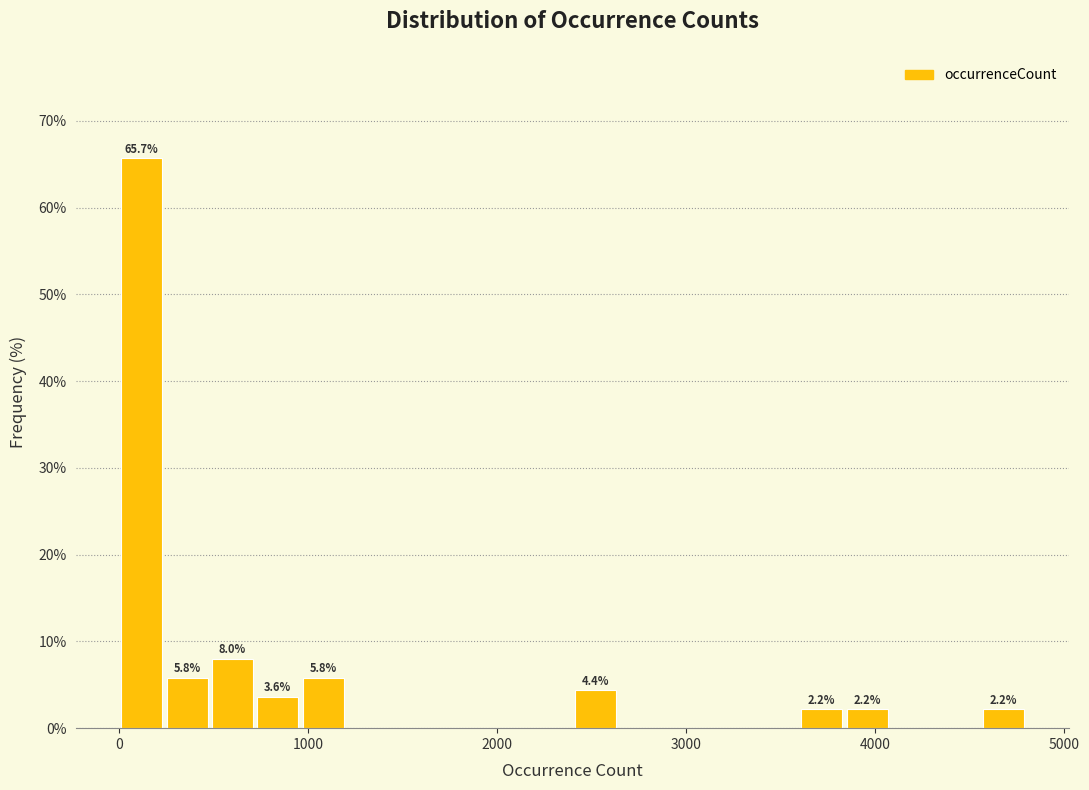

Read against the x-axis, roughly where is the centre of the tallest bar?

100